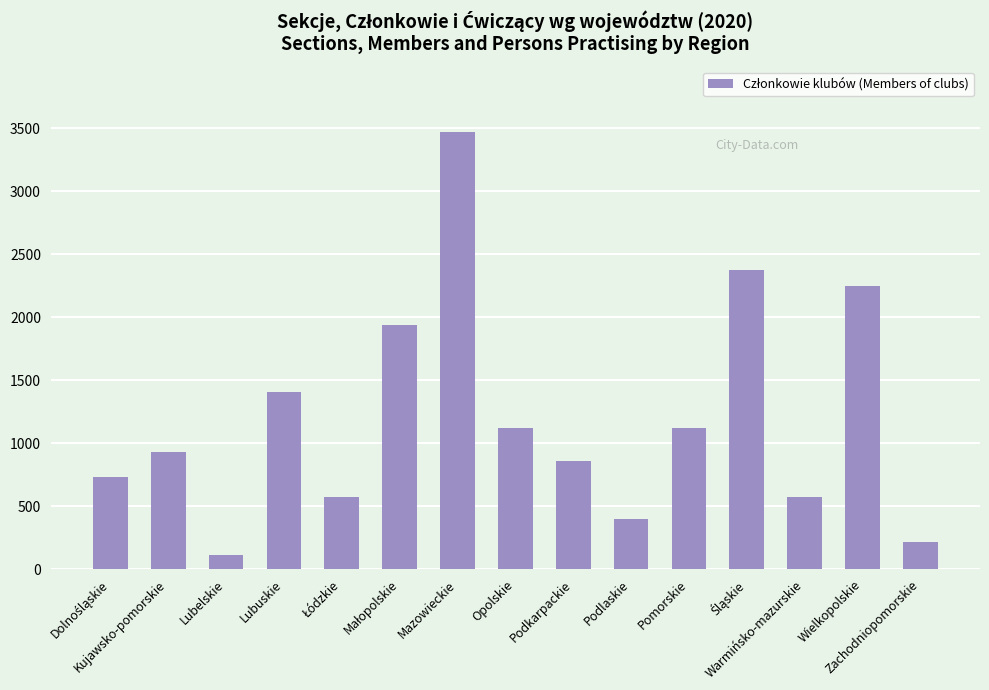

What is the value of the 12th bar from the left?

2372